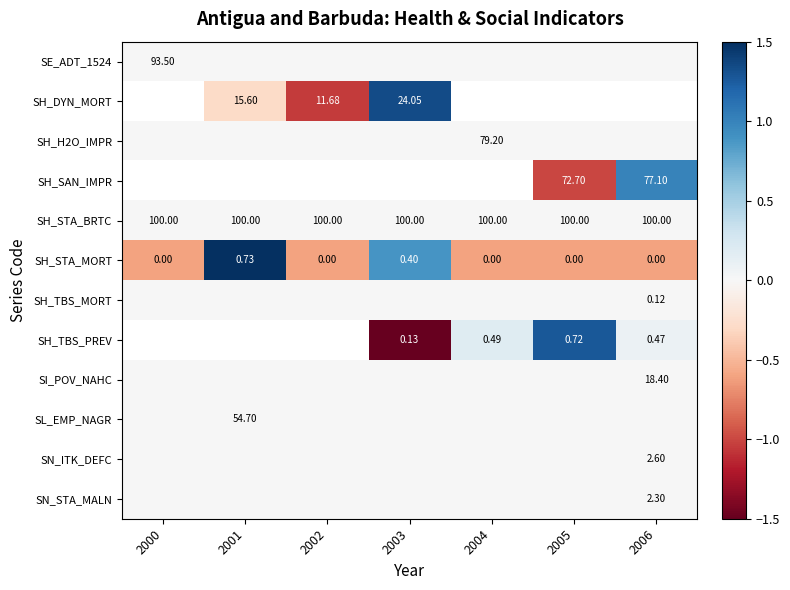

Is the value of SH_STA_BRTC at 2006 greater than the value of SH_H2O_IMPR at 2004?

Yes